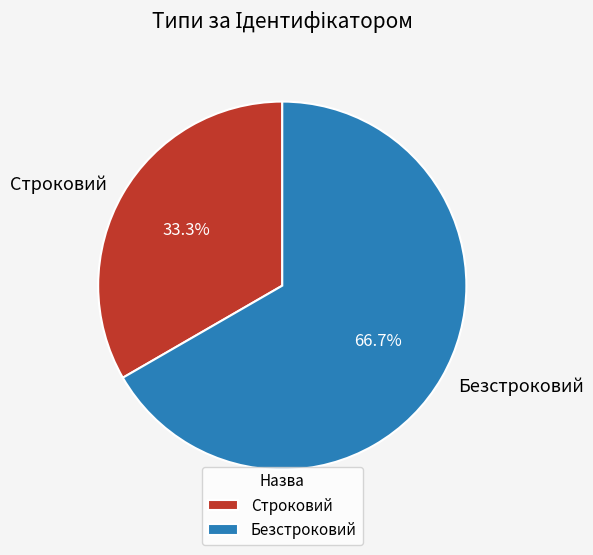

Count the number of slices in the pie.

2